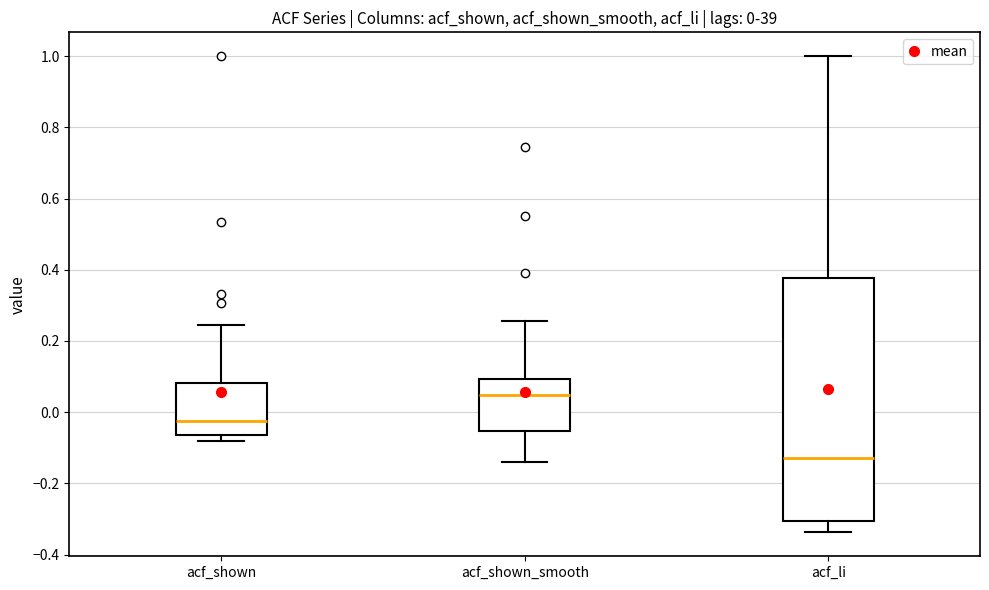

Which box has the highest median line?

acf_shown_smooth